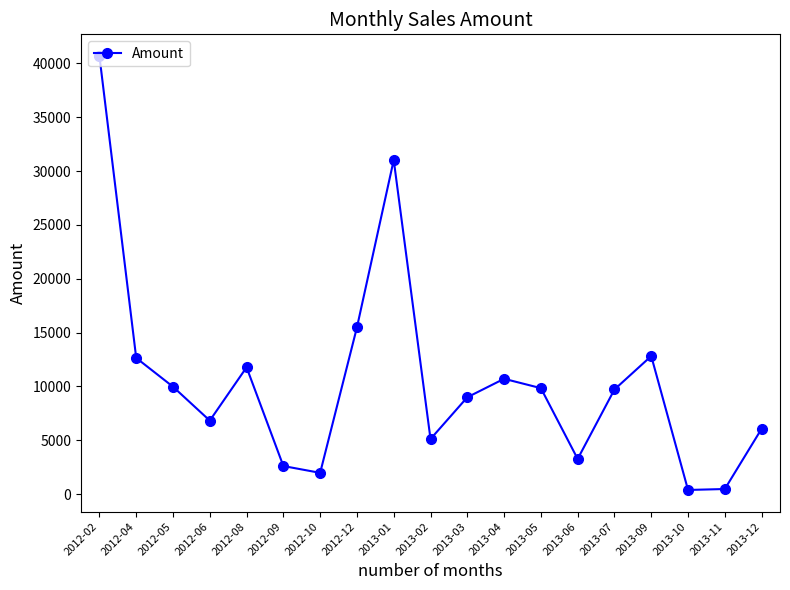

Approximately how many times larger is the value at 2012-04 compared to 2013-06?

3.9